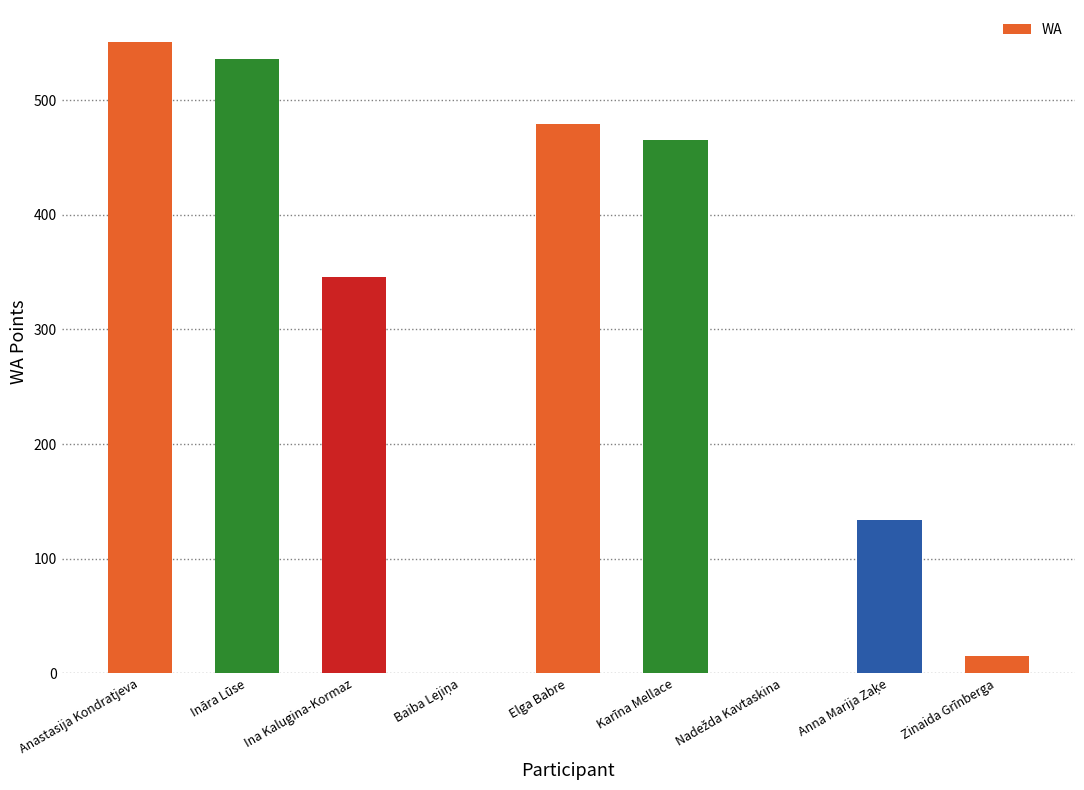

What is the maximum value shown in the chart?

551